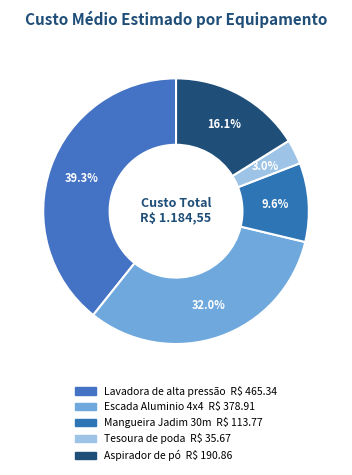

What percentage is NOT represented by Tesoura de poda?

97.0%